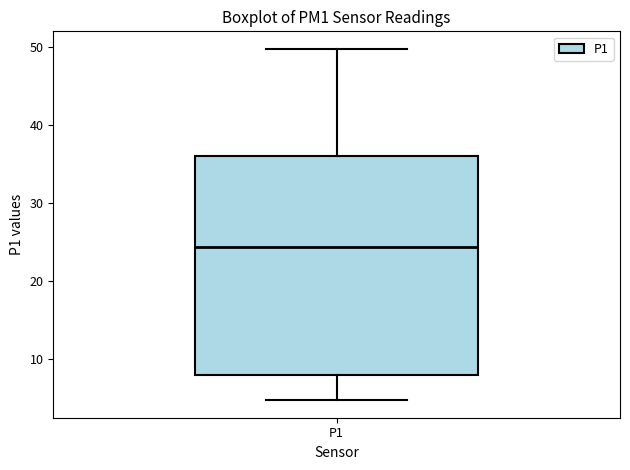

Where does the median line of the box for P1 sit on the y-axis? The values are not printed on the chart, so give them approximately, as read against the axis.

24